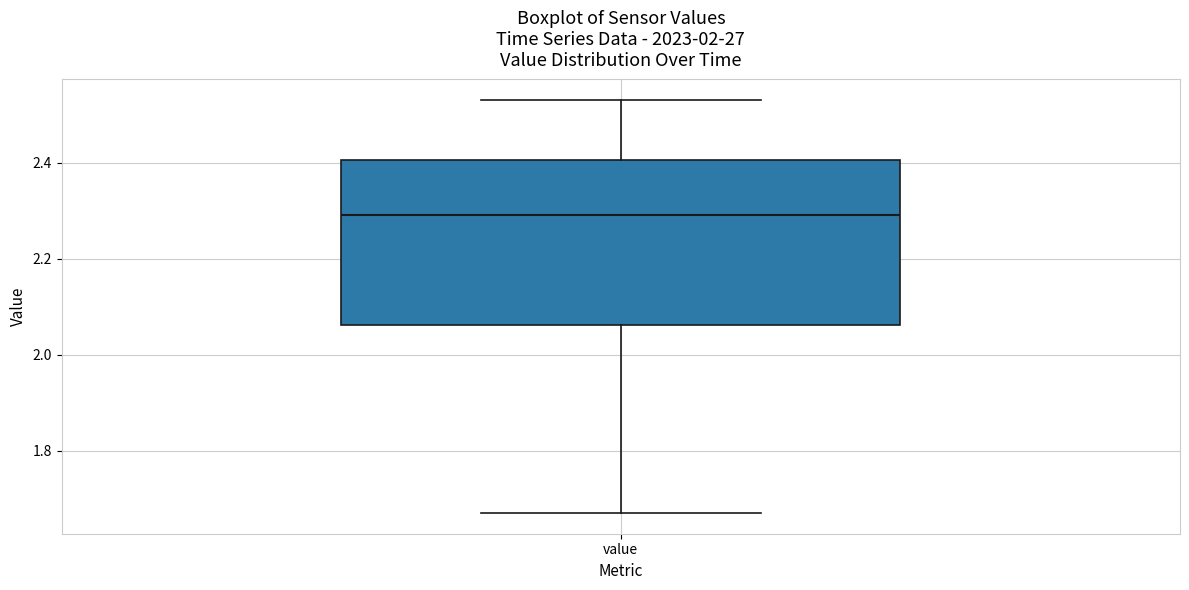

Where is the lower edge of the box for value on the y-axis? The values are not printed on the chart, so give them approximately, as read against the axis.

2.06